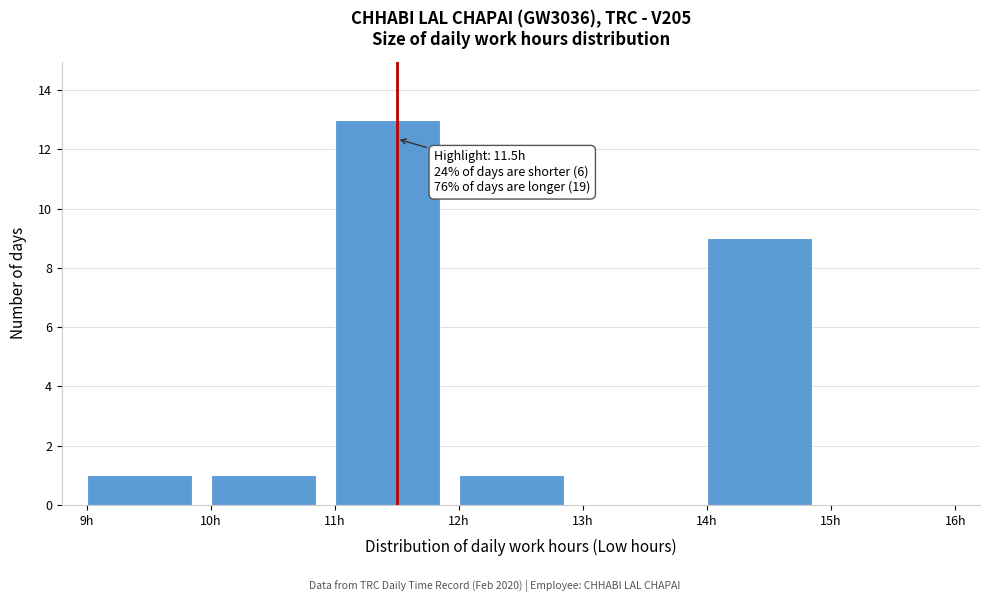

Which range on the x-axis has the tallest bar?

11 to 12